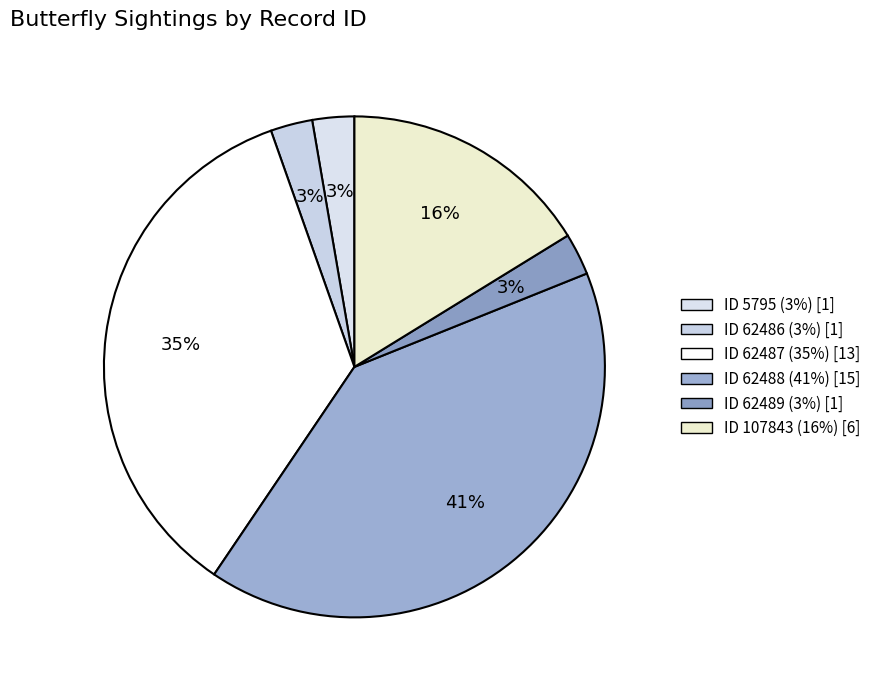

Count the number of slices in the pie.

6